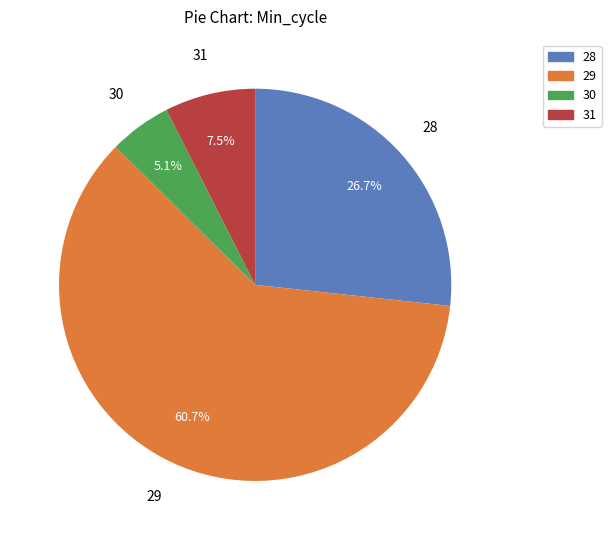

Does any single category account for the majority?

Yes